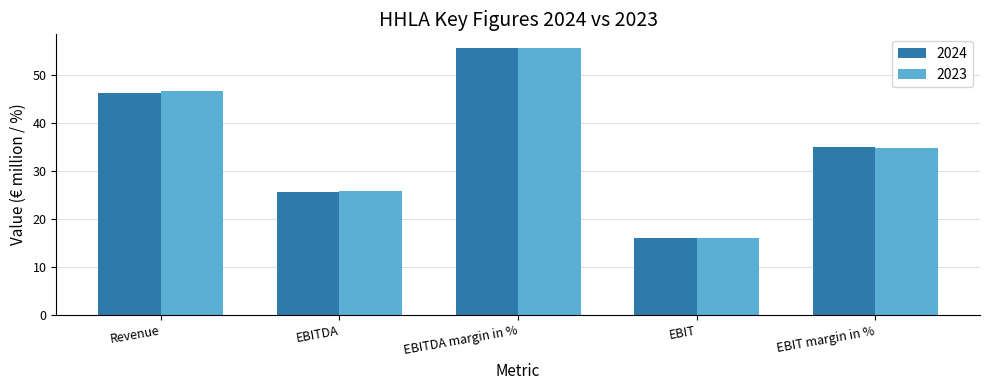

The value of 2023 at EBIT margin in % is 34.7. True or false?

True